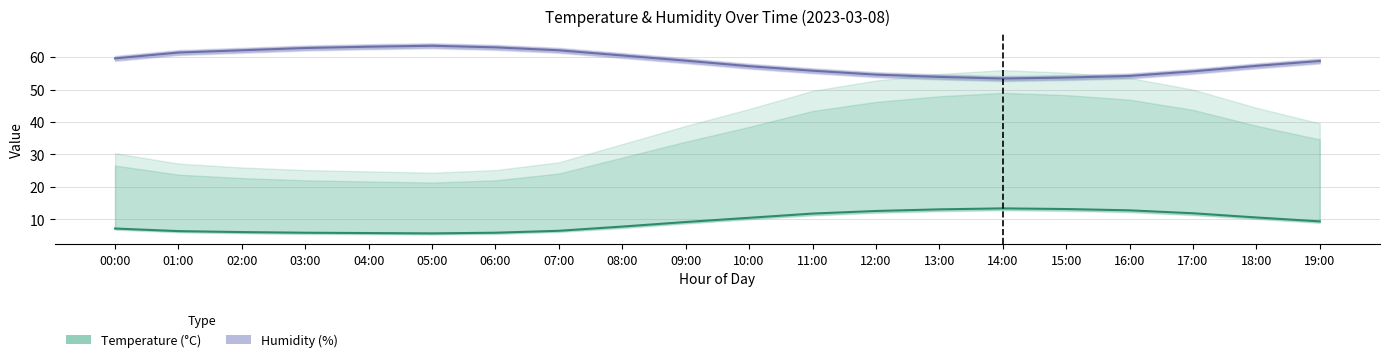

What are all the series names shown in the legend?

Humidity, Temperature